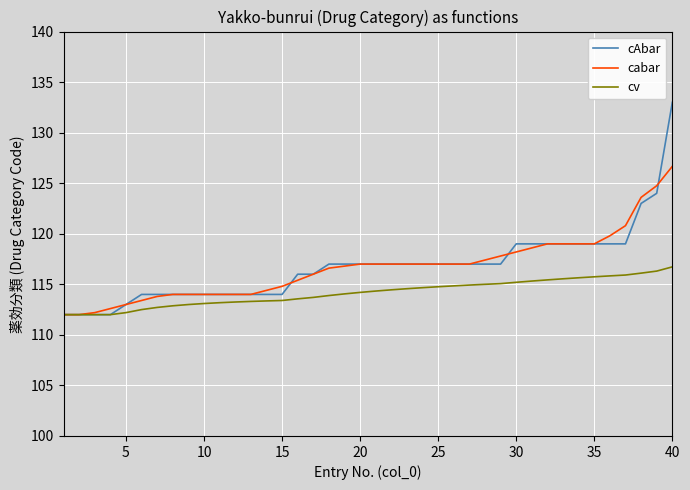

List the series in order of their peak value, highest first.

cAbar, cabar, cv